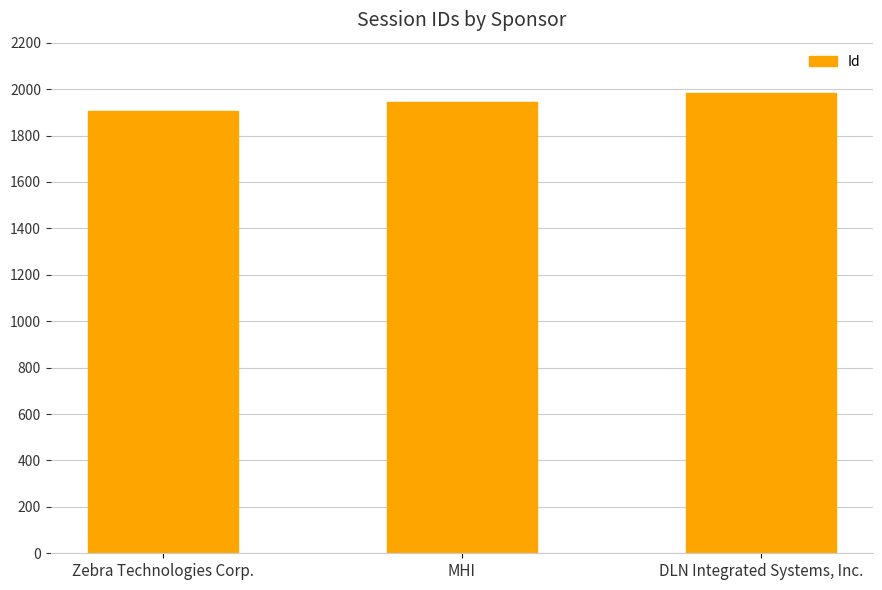

Reading left to right, what are all the values shown in this chart?

Zebra Technologies Corp.=1904	MHI=1946	DLN Integrated Systems, Inc.=1984